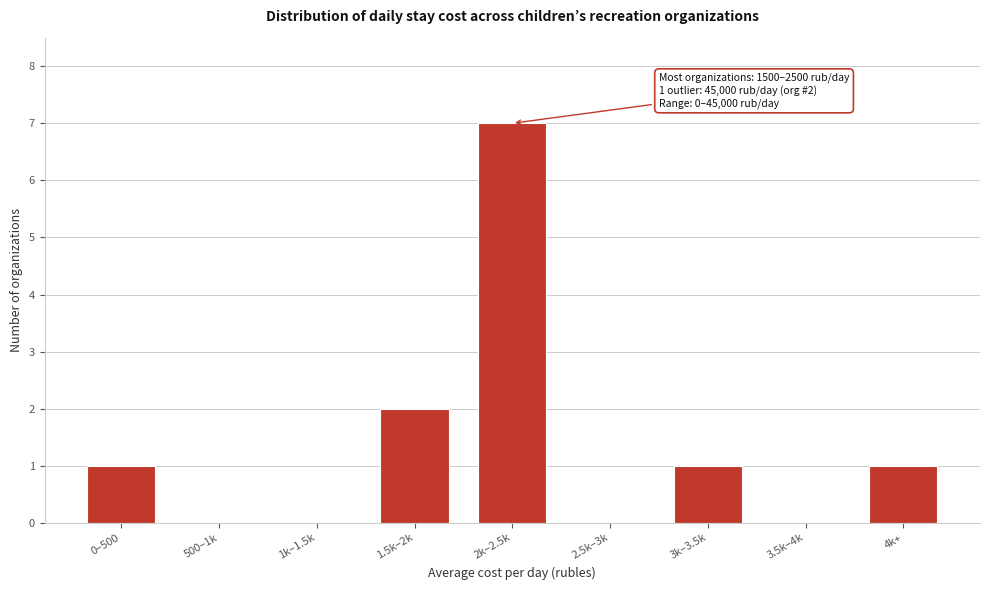

Reading left to right, transcribe all the data shown in this chart.

0–500=1	500–1k=0	1k–1.5k=0	1.5k–2k=2	2k–2.5k=7	2.5k–3k=0	3k–3.5k=1	3.5k–4k=0	4k+=1